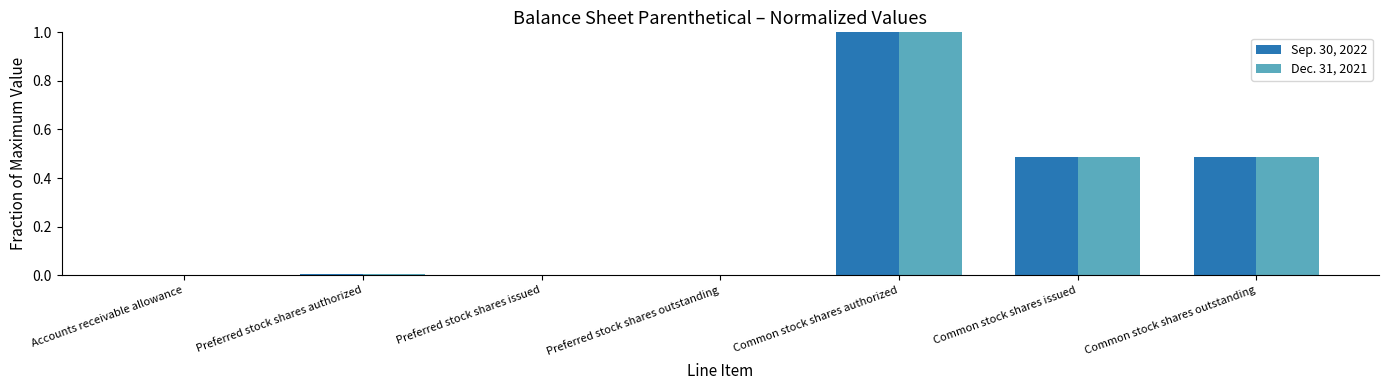

What is the sum of all Sep. 30, 2022 values?

2.0